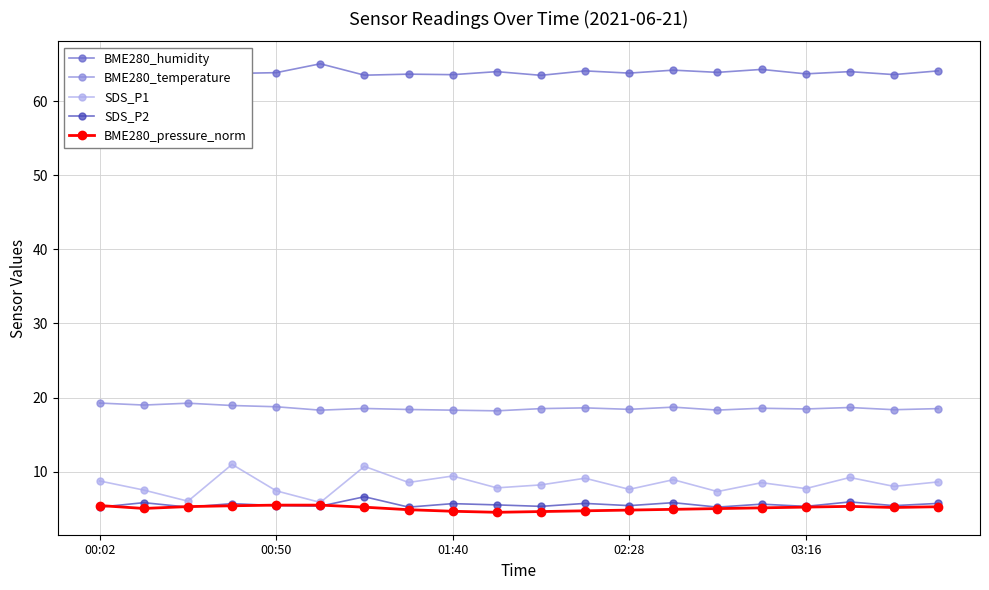

Which series has the widest spread of values?

SDS_P1